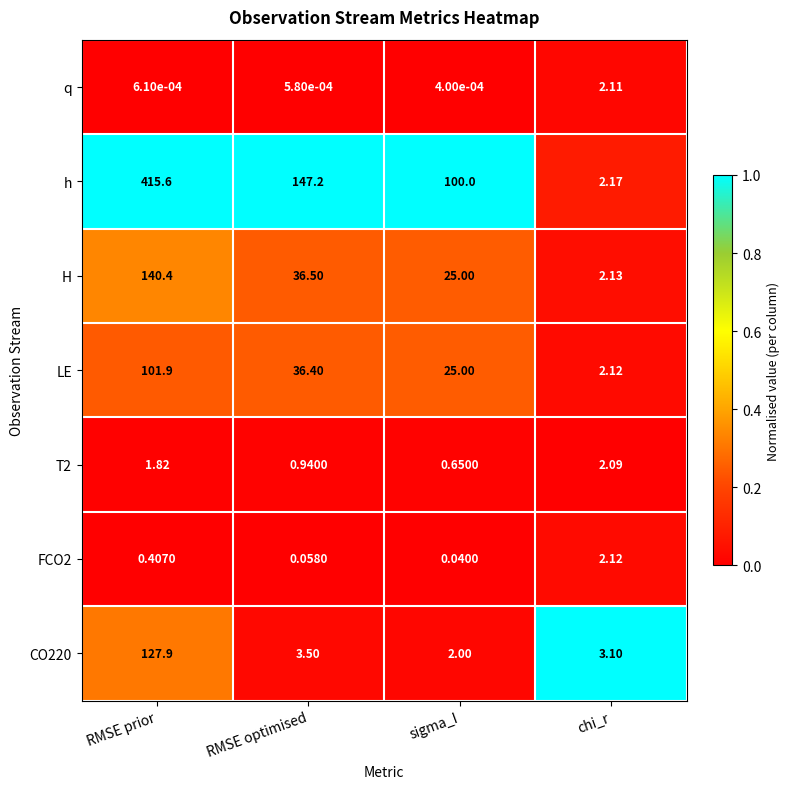

At which category is the sum across all series the highest?

RMSE prior